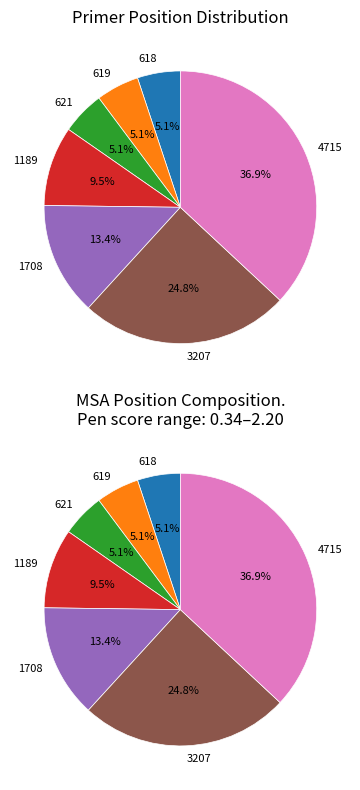

Does 621 represent more than half of the total?

No